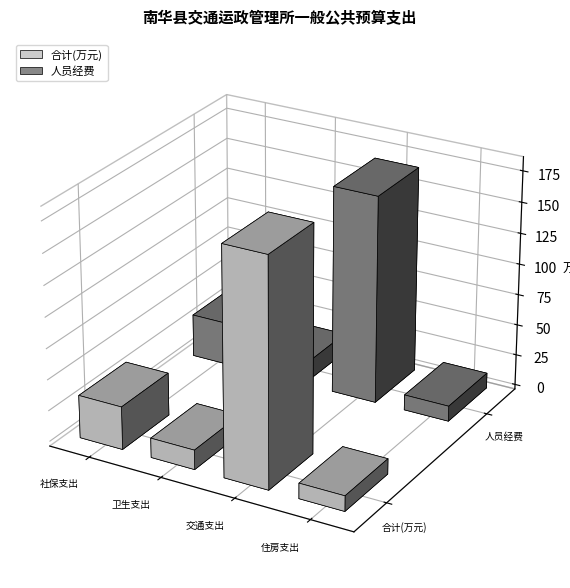

Which series changed the most between 社会保障和就业支出 and 住房保障支出?

合计(万元)